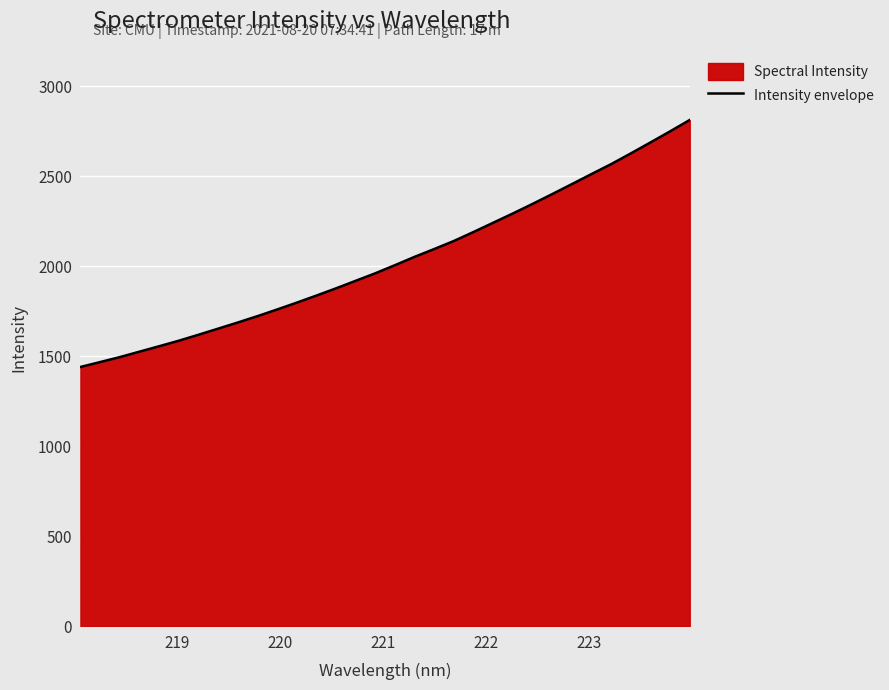

What is the difference between the maximum and minimum values?

1372.0